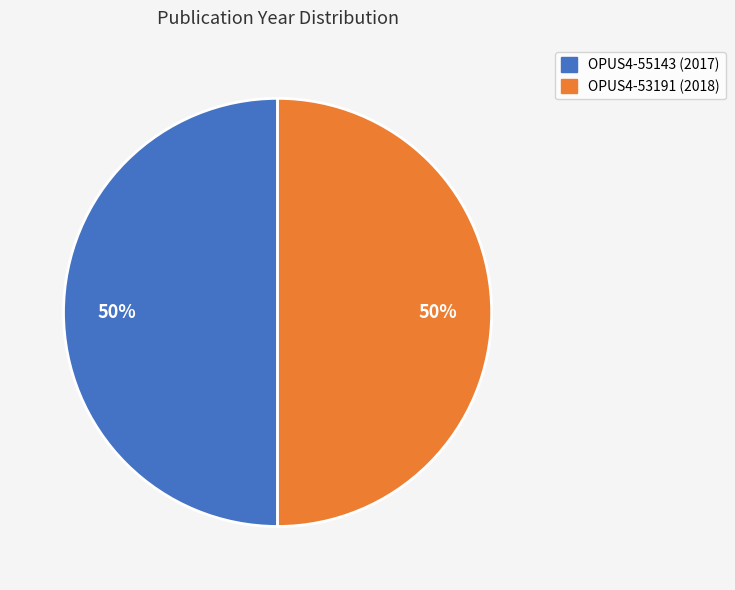

Approximately how many times larger is the value at OPUS4-55143 (2017) compared to OPUS4-53191 (2018)?

1.0